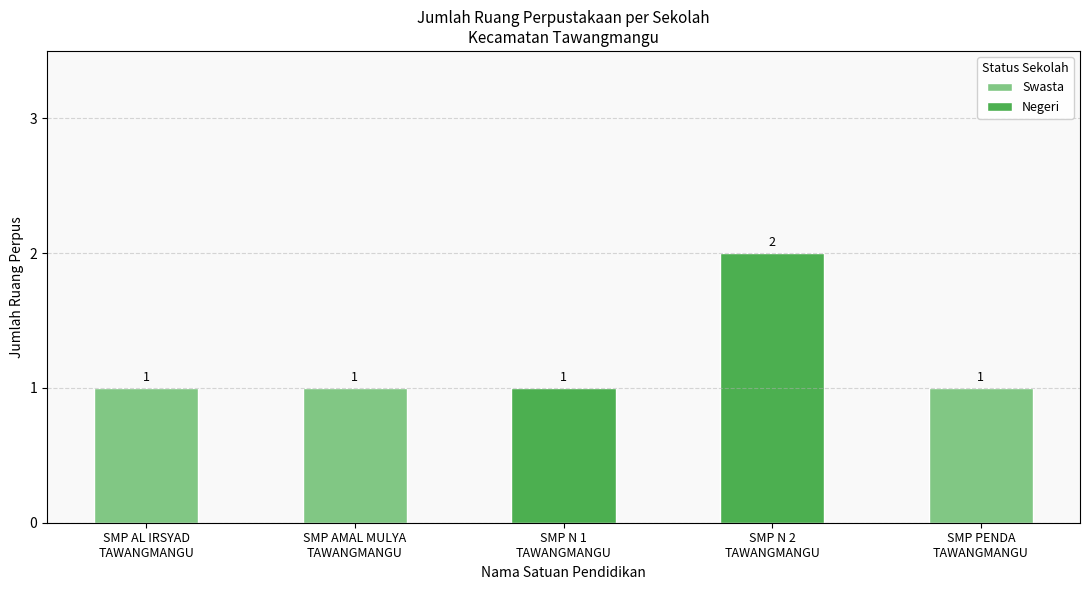

Read the value at SMP N 2
TAWANGMANGU.

2